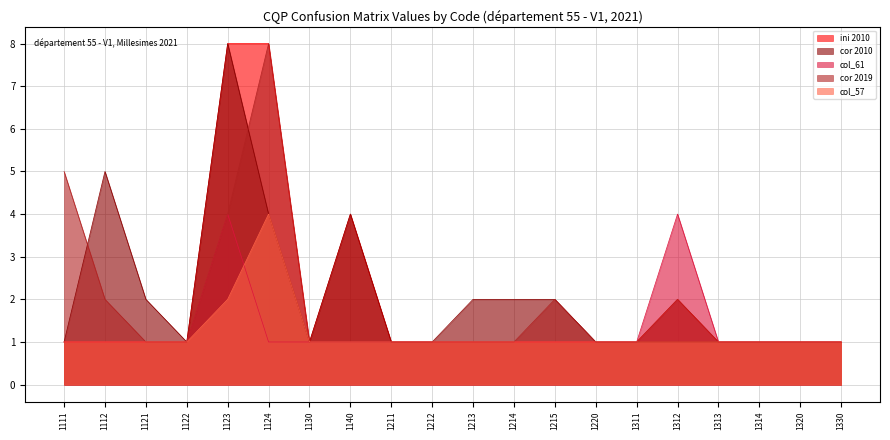

What is the minimum value for cor 2019?

1